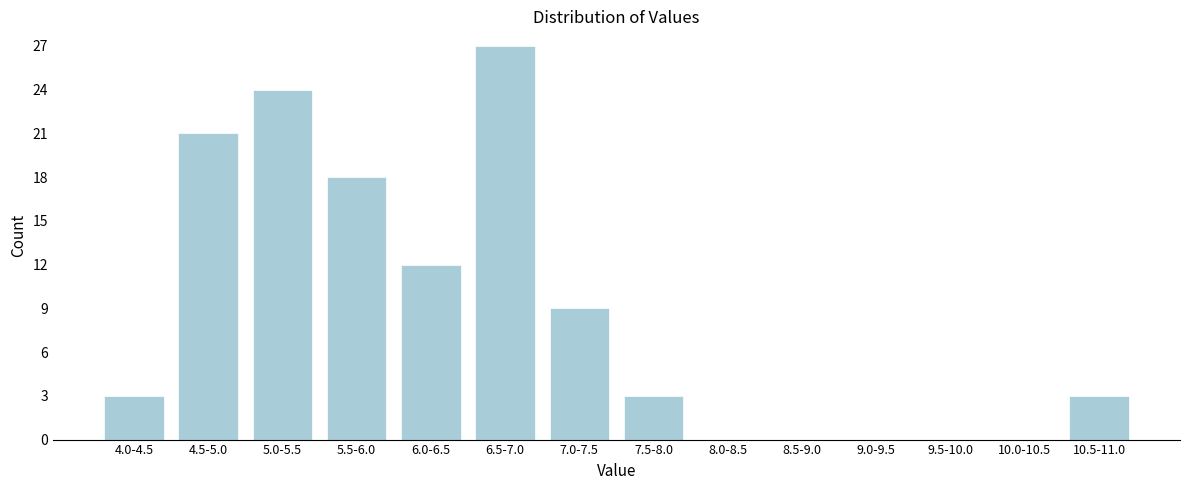

Reading left to right, what are all the values shown in this chart?

4.0-4.5=3	4.5-5.0=21	5.0-5.5=24	5.5-6.0=18	6.0-6.5=12	6.5-7.0=27	7.0-7.5=9	7.5-8.0=3	8.0-8.5=0	8.5-9.0=0	9.0-9.5=0	9.5-10.0=0	10.0-10.5=0	10.5-11.0=3